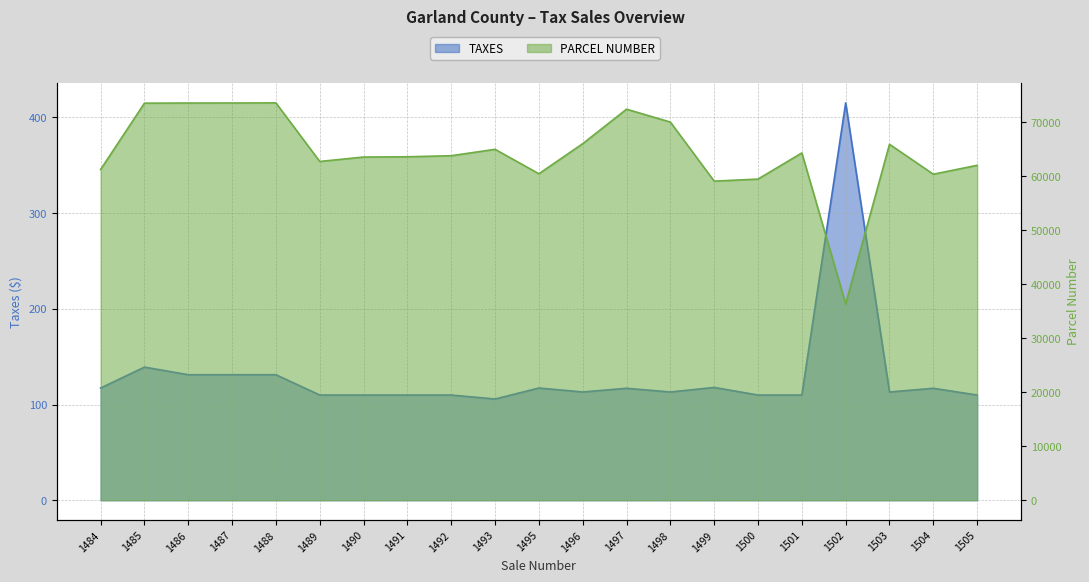

Reading right to left, transcribe all the data shown in this chart.

TAXES: 1505=109.9	1504=117.0	1503=113.1	1502=415.2	1501=109.9	1500=109.9	1499=117.9	1498=113.1	1497=117.0	1496=113.1	1495=117.3	1493=105.8	1492=109.9	1491=109.9	1490=109.9	1489=109.9	1488=131.2	1487=131.2	1486=131.2	1485=139.1	1484=117.3
PARCEL NUMBER: 1505=62040.0	1504=60390.0	1503=65930.0	1502=36363.0	1501=64330.0	1500=59489.0	1499=59104.0	1498=70046.0	1497=72432.0	1496=66043.0	1495=60475.0	1493=65001.0	1492=63813.0	1491=63618.0	1490=63571.0	1489=62750.0	1488=73603.0	1487=73580.0	1486=73575.0	1485=73548.0	1484=61267.0